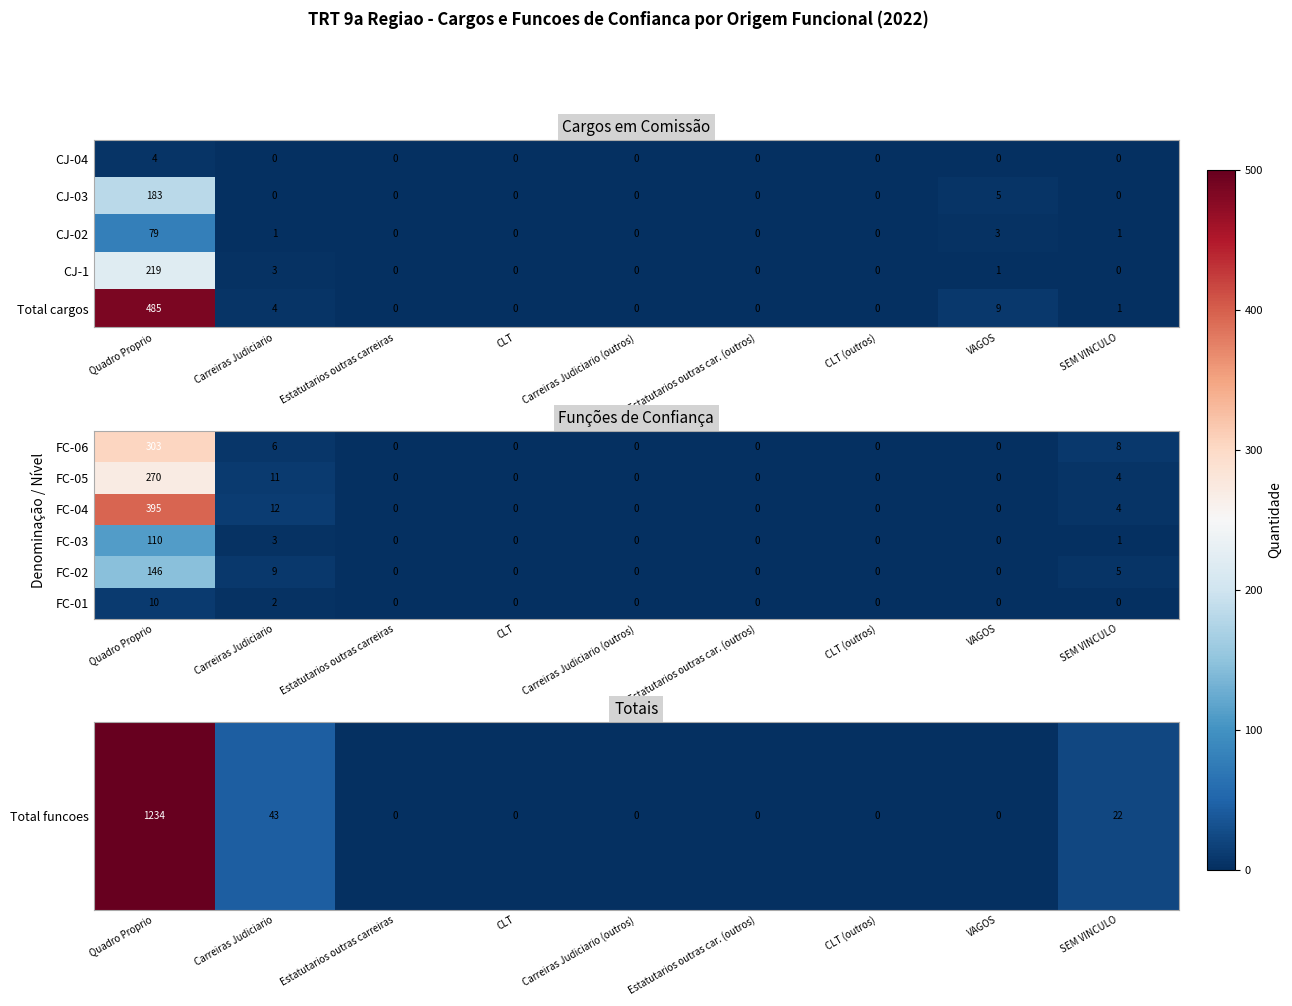

How many data points does each series have?

9